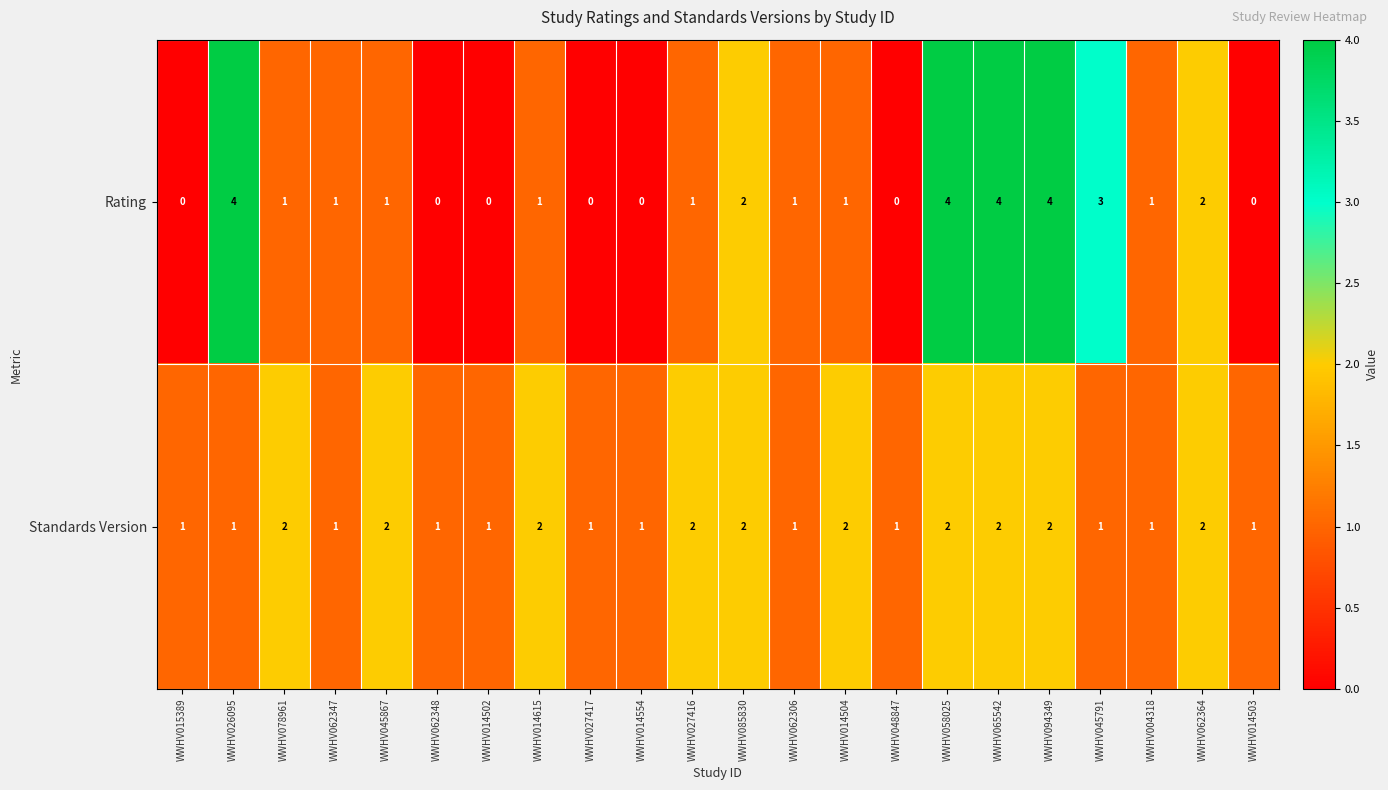

What is the total value across all series at WWHV015389?

1